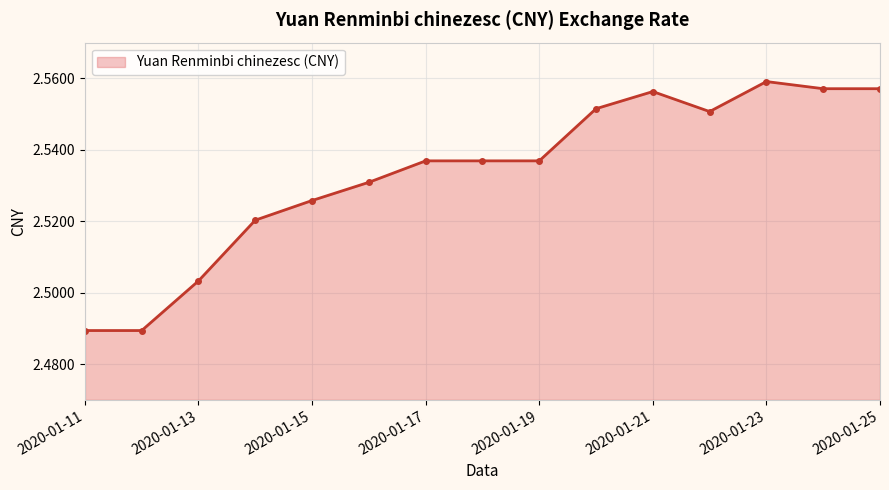

What is the sum of all values?

38.0